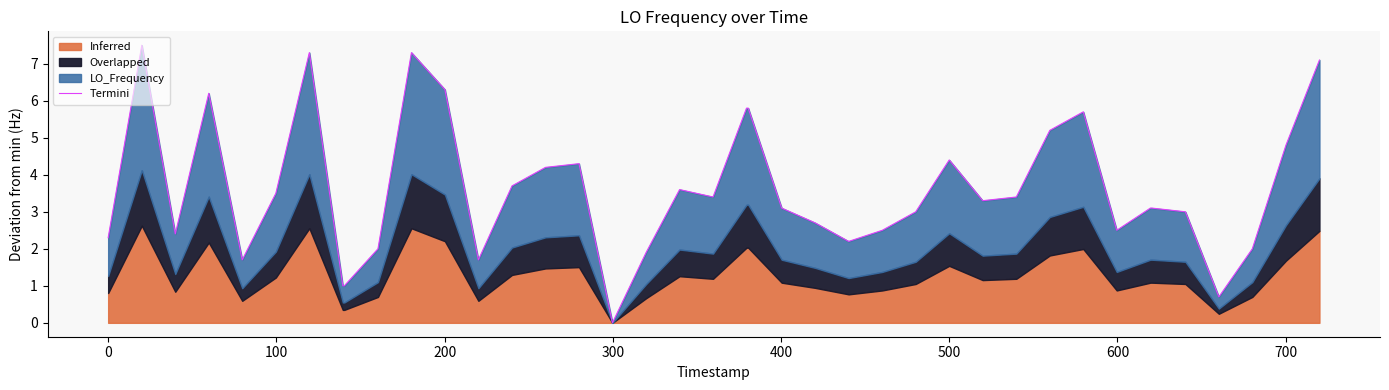

What is the difference between the maximum and minimum values?

7.5